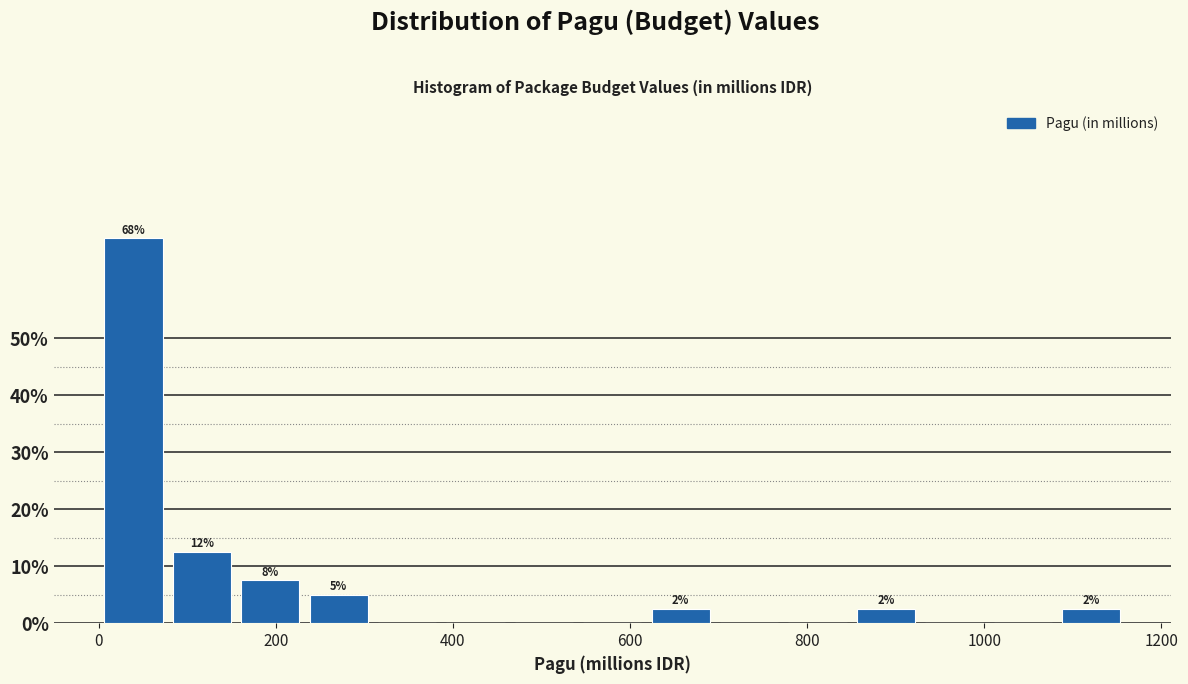

Around what value on the x-axis is the tallest bar? Give the approximate position of its centre, as read against the axis.

40